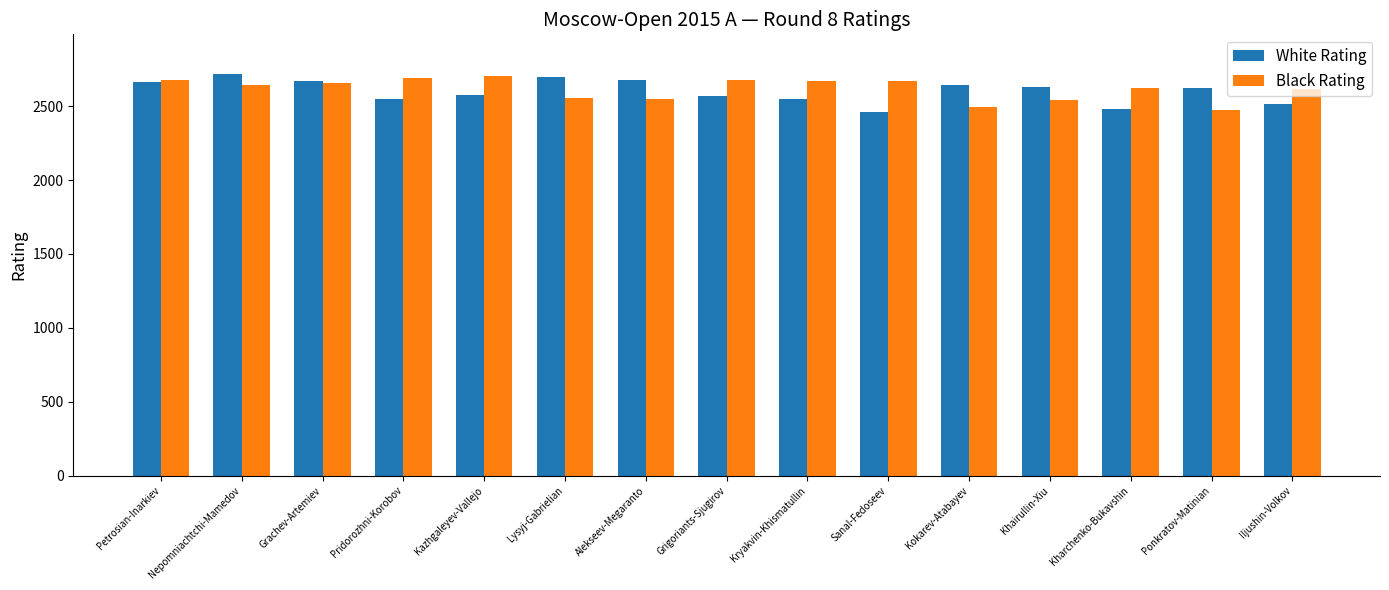

What is the greatest value displayed?

2714